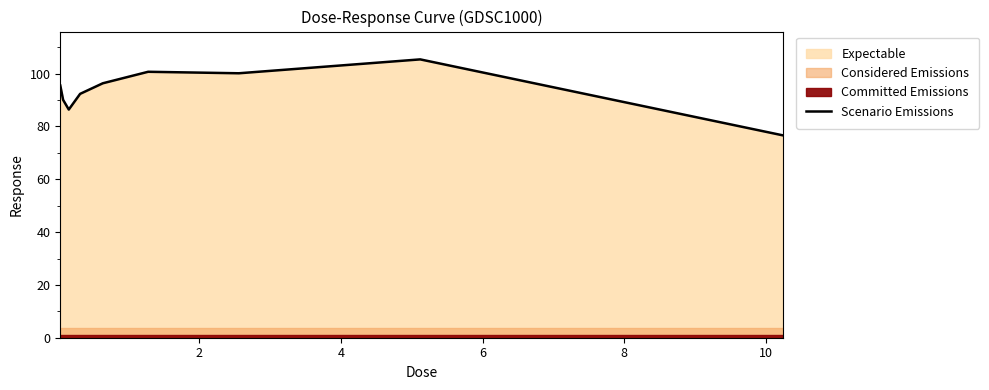

What is the lowest value of the Scenario Emissions series?

76.6